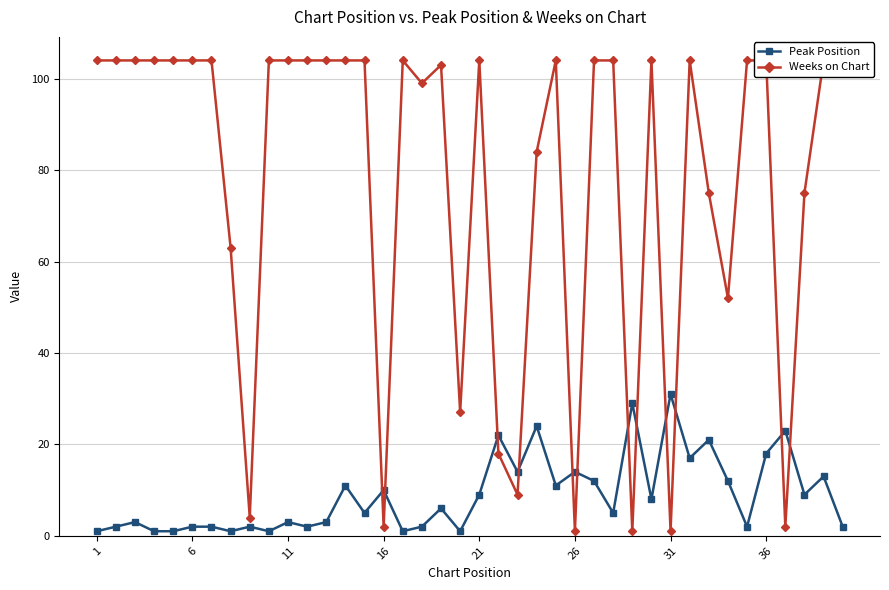

List the series in order of their overall mean, highest first.

Weeks on Chart, Peak Position